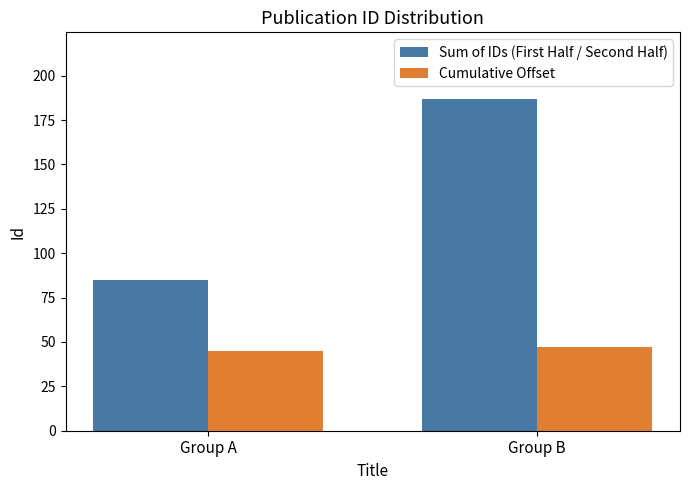

What is the sum of all Cumulative Offset values?

92